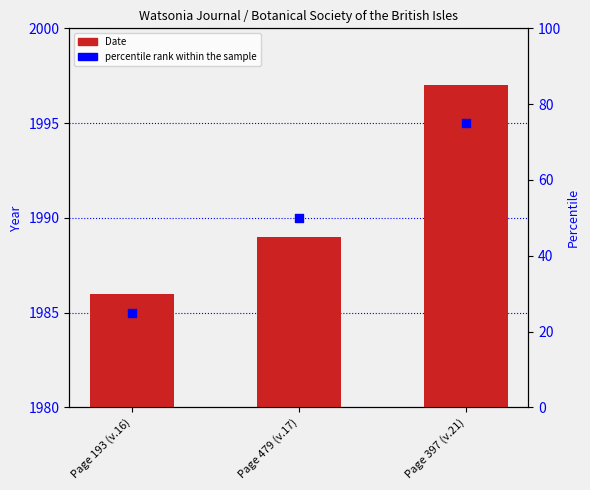

Is the value of percentile rank within the sample at Page 397 (v.21) greater than the value of Date at Page 479 (v.17)?

No